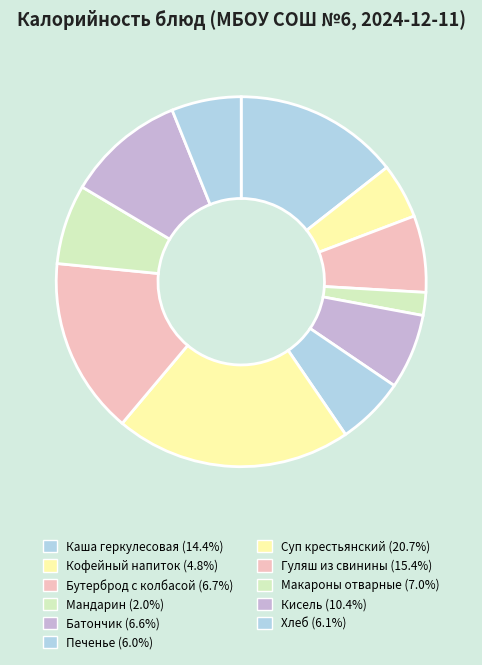

Which slice is the smallest?

Мандарин